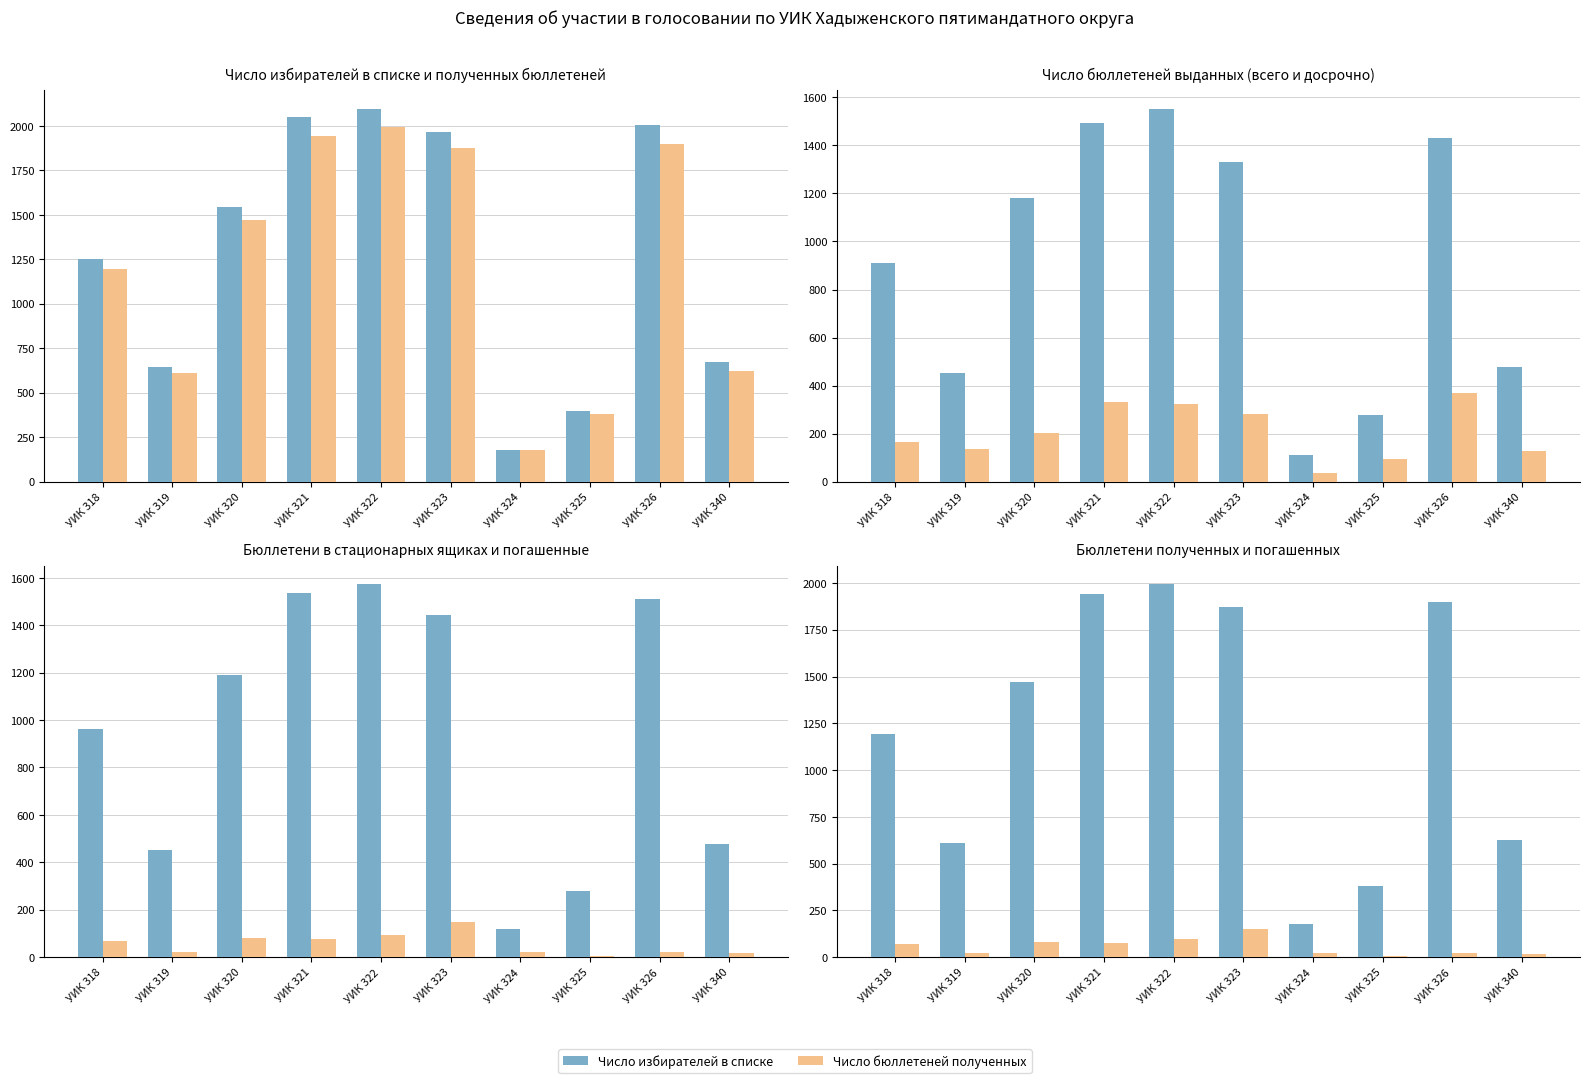

The value of Число бюллетеней выданных (всего) at УИК 326 is 749. True or false?

False